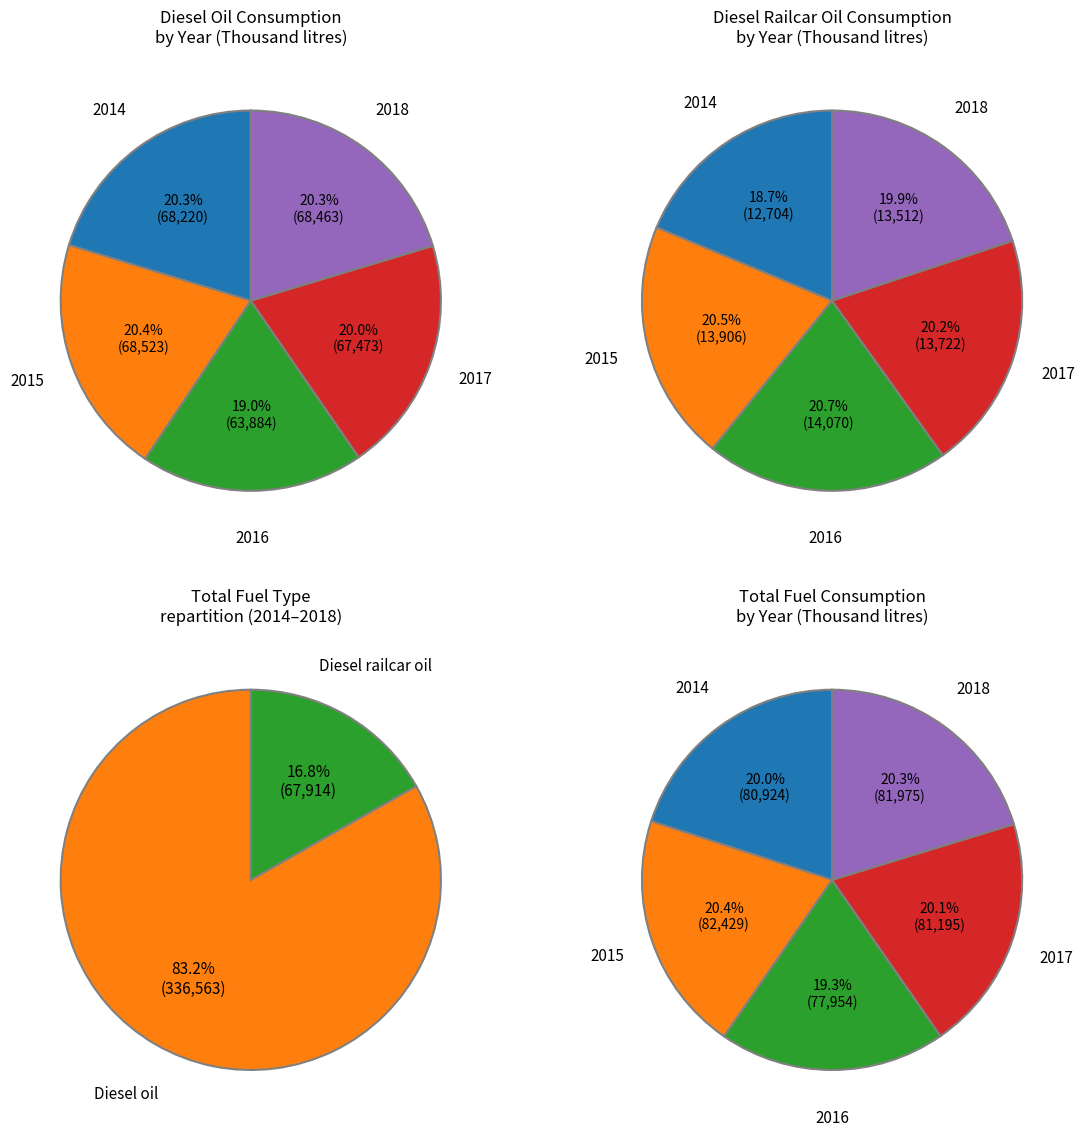

Rank the series by their average value, from highest to lowest.

Diesel oil, Diesel railcar oil